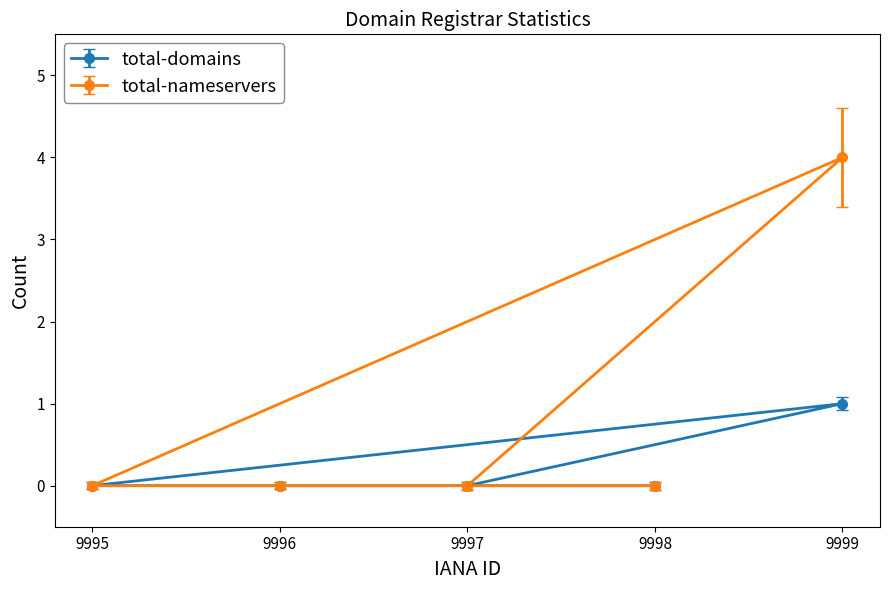

What is the value of the total-nameservers point at the 5th from the left?

4